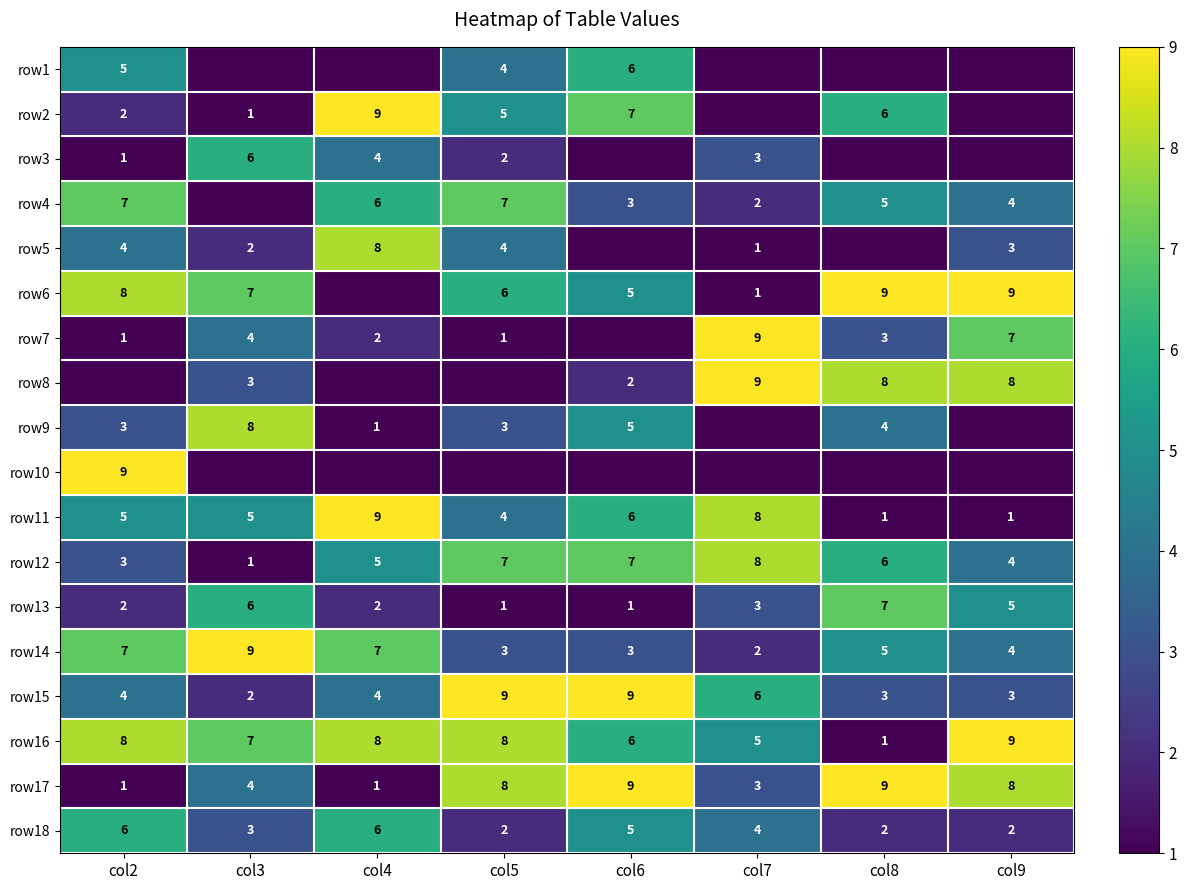

Is the value of row2 at col3 greater than the value of row12 at col6?

No